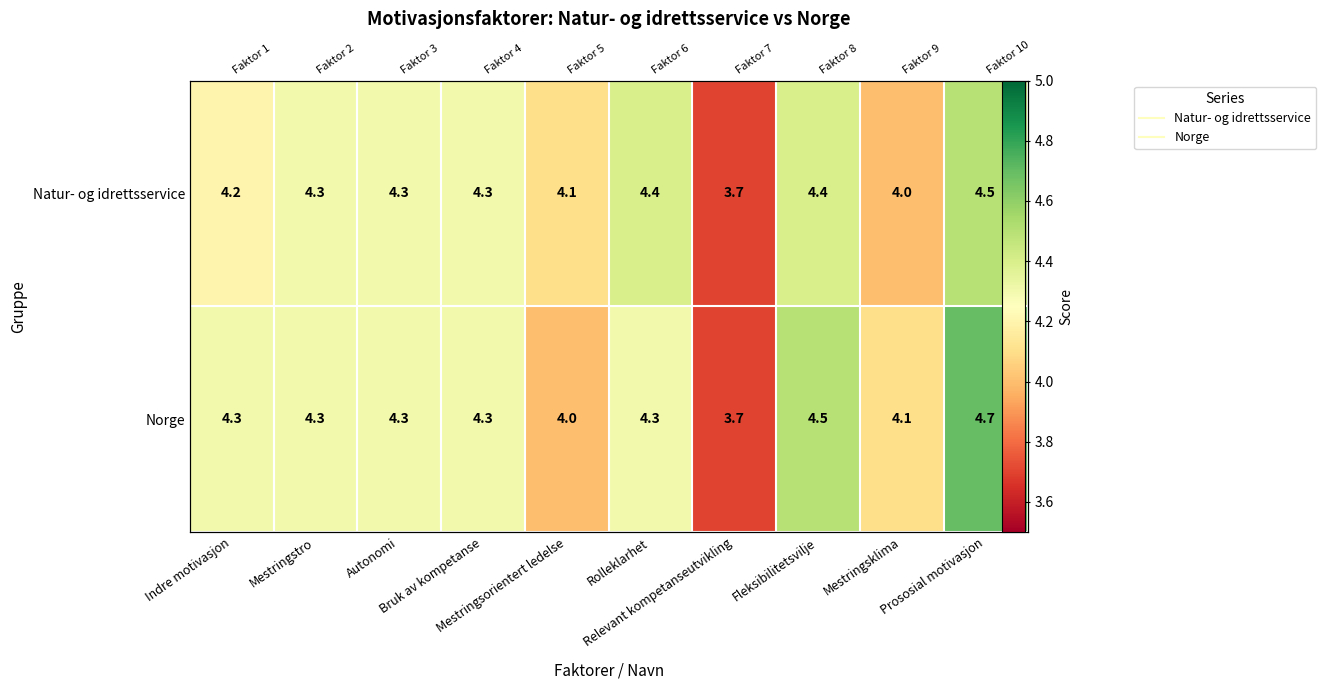

Rank the categories by Natur- og idrettsservice value from highest to lowest.

Prososial motivasjon, Rolleklarhet, Fleksibilitetsvilje, Mestringstro, Autonomi, Bruk av kompetanse, Indre motivasjon, Mestringsorientert ledelse, Mestringsklima, Relevant kompetanseutvikling